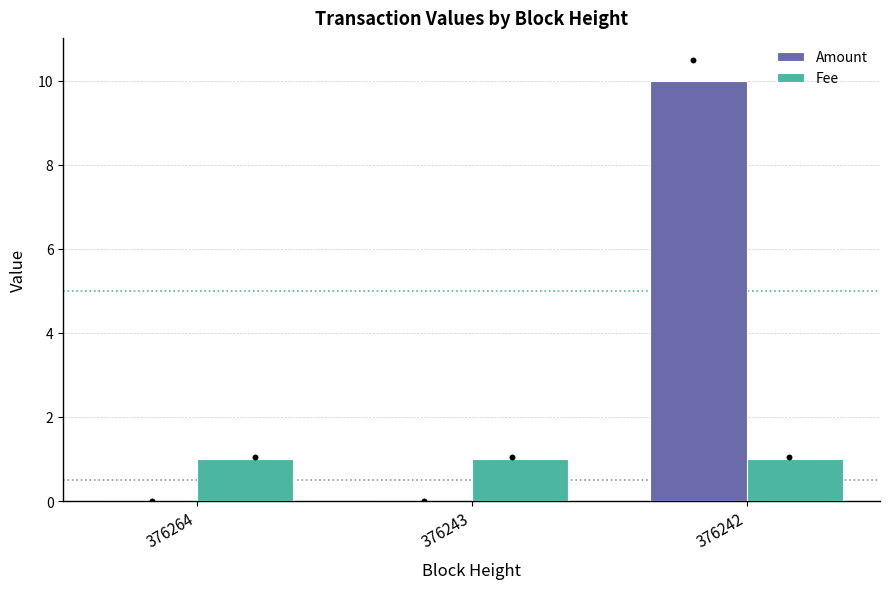

Which series reaches the maximum Y coordinate?

Amount